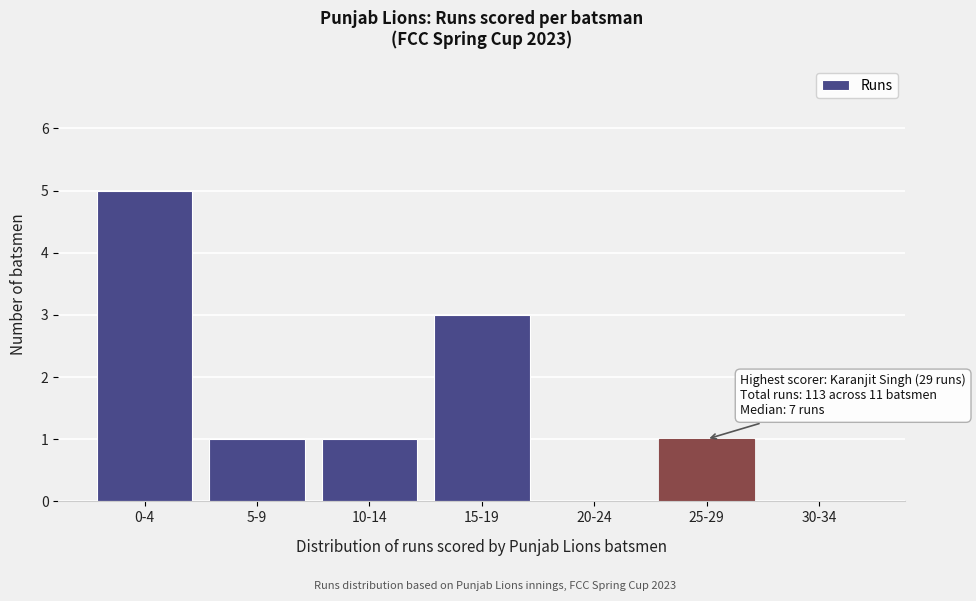

Reading left to right, list all the values displayed in this chart.

0-4=5	5-9=1	10-14=1	15-19=3	20-24=0	25-29=1	30-34=0